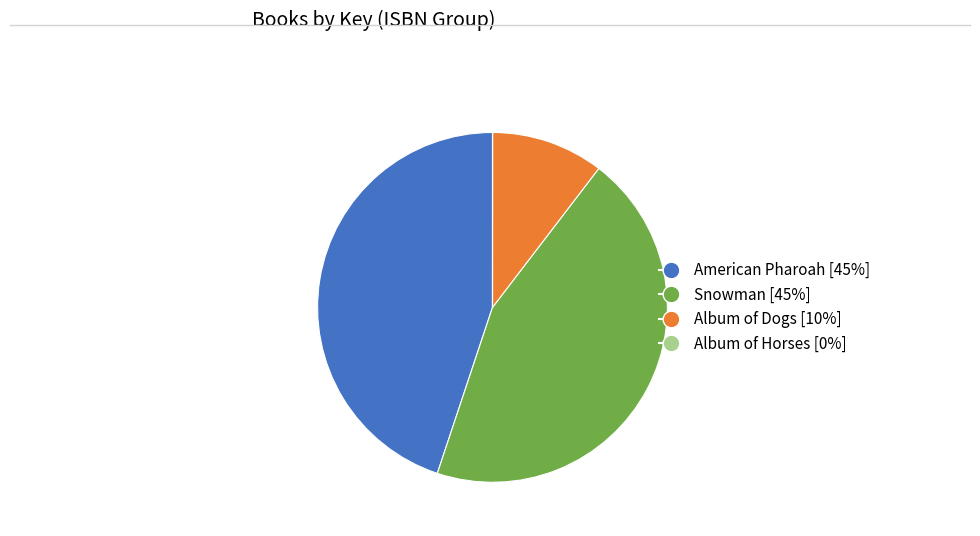

Is the sum of Album of Dogs and American Pharoah greater than half?

Yes